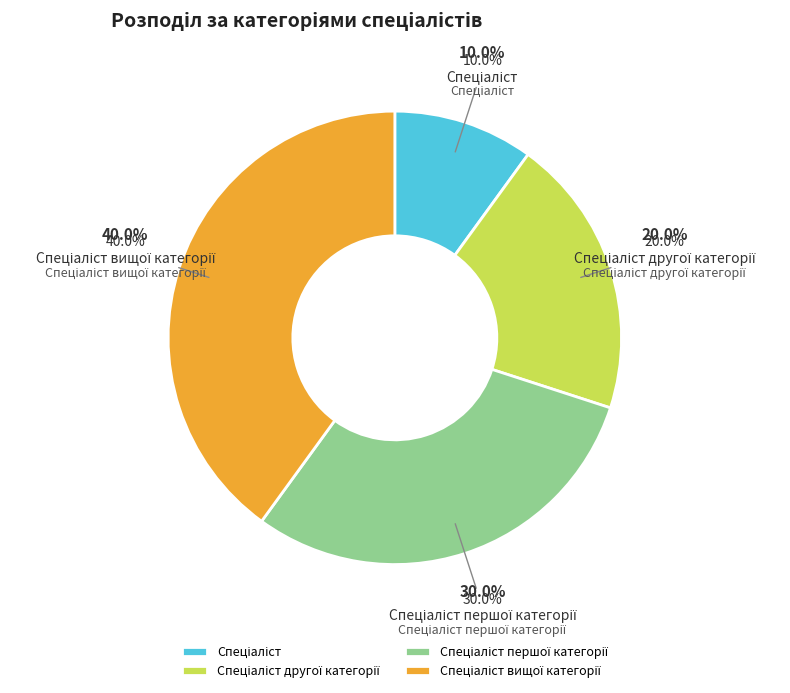

The Спеціаліст другої категорії slice represents 20% of the pie. True or false?

True